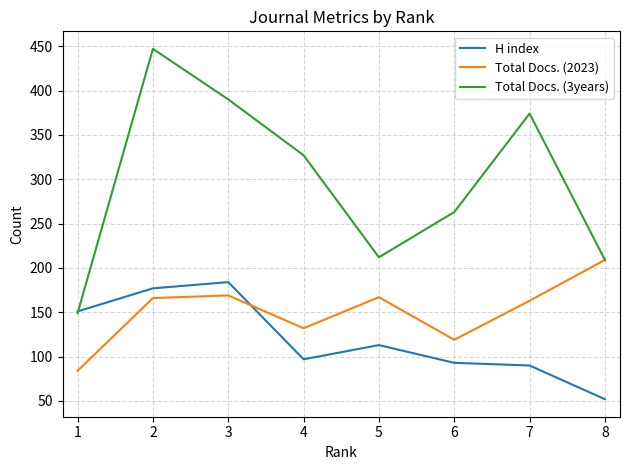

What is the difference between the highest and lowest values at 7?

284